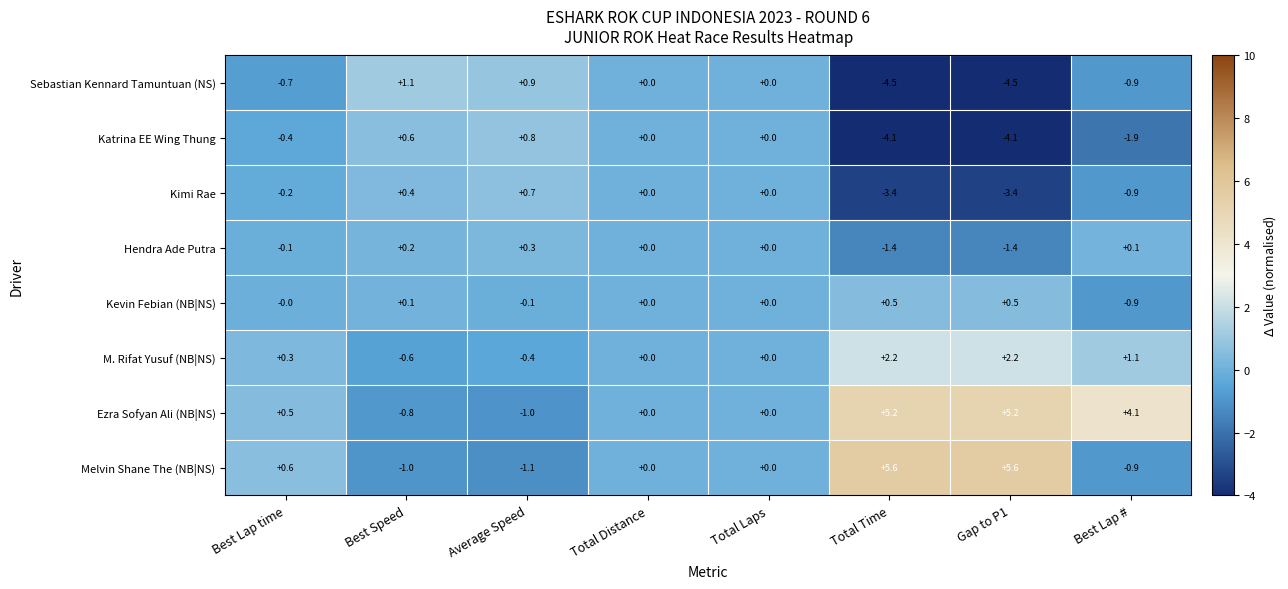

What is the sum of all Katrina EE Wing Thung values?

-9.1